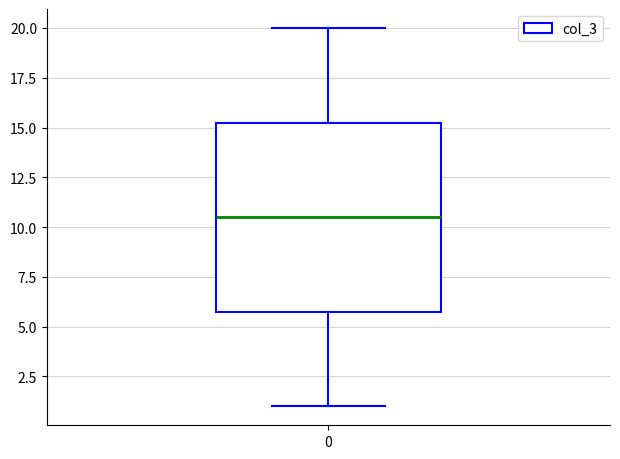

Transcribe this box plot: give where the median line is, the range the box spans, and where the two whiskers end, as read against the y-axis. The values are not printed on the chart, so give them approximately, as read against the axis.

median 10.5, box 6.0 to 15.5, whiskers 1.0 to 20.0